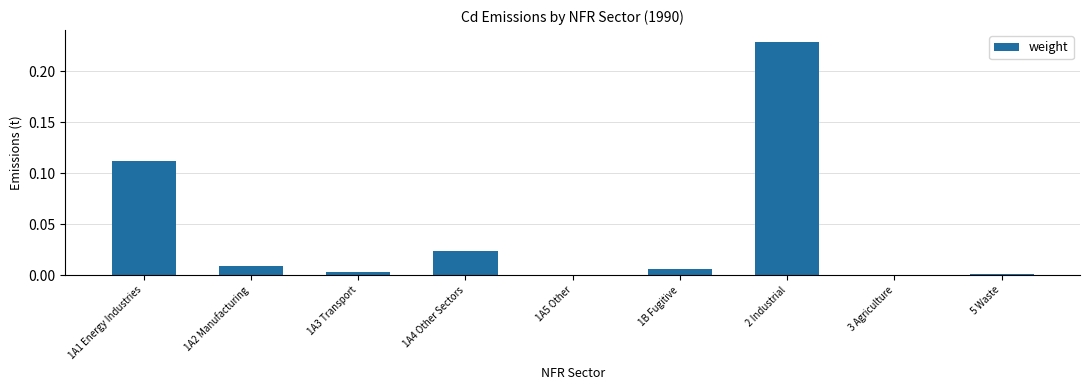

True or false: the data shows 0.0 at 1A4 Other Sectors.

True